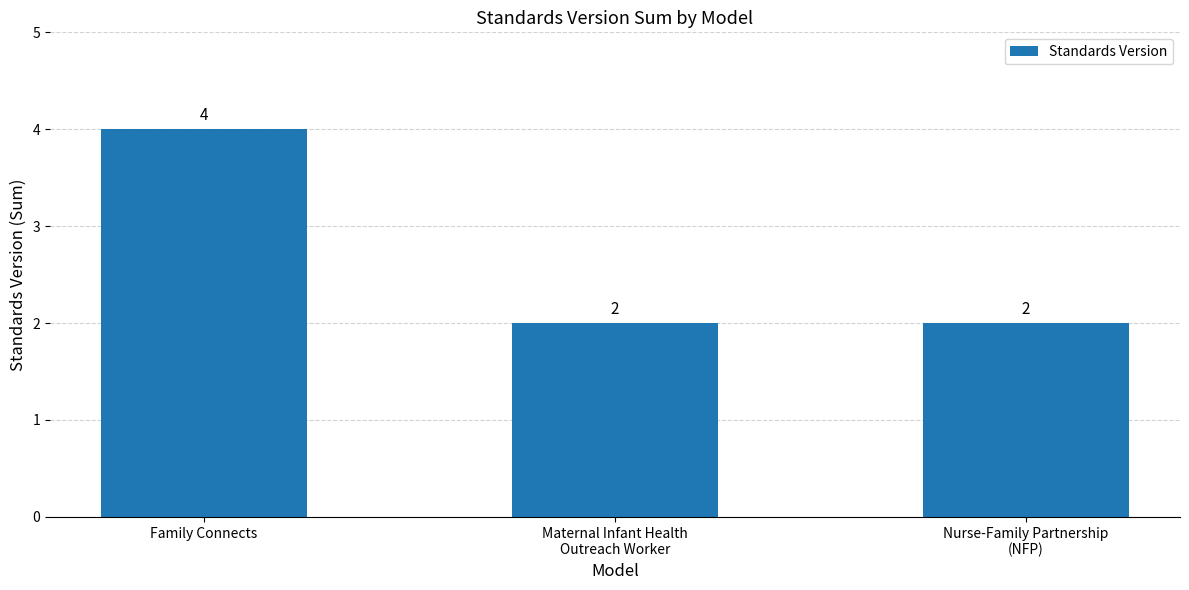

Which category has the highest value across all series?

Family Connects